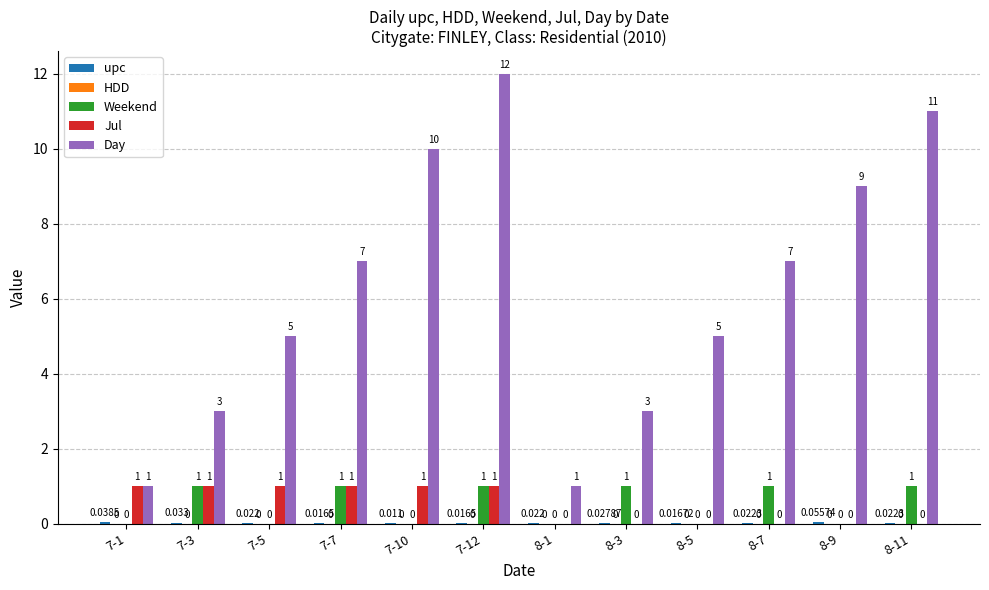

Between 8-3 and 8-5, which series saw the biggest shift?

Day